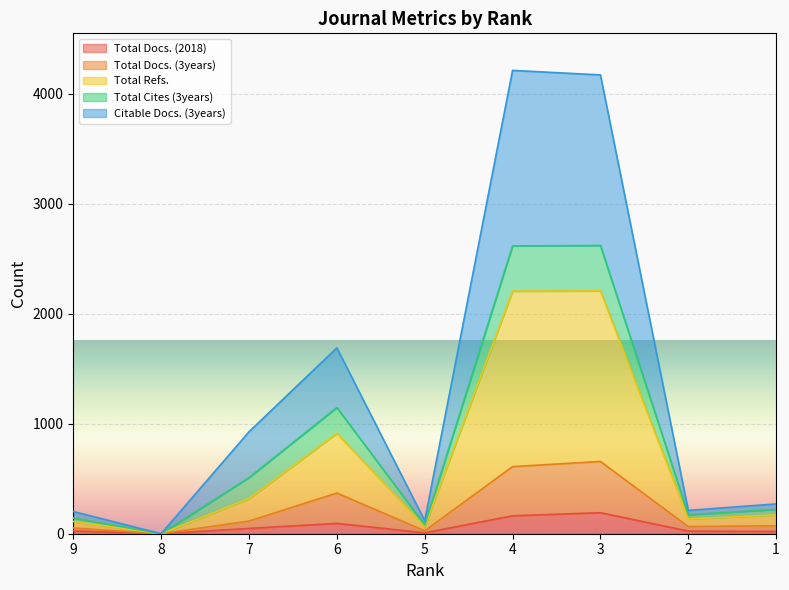

How many lines are shown in the chart?

5